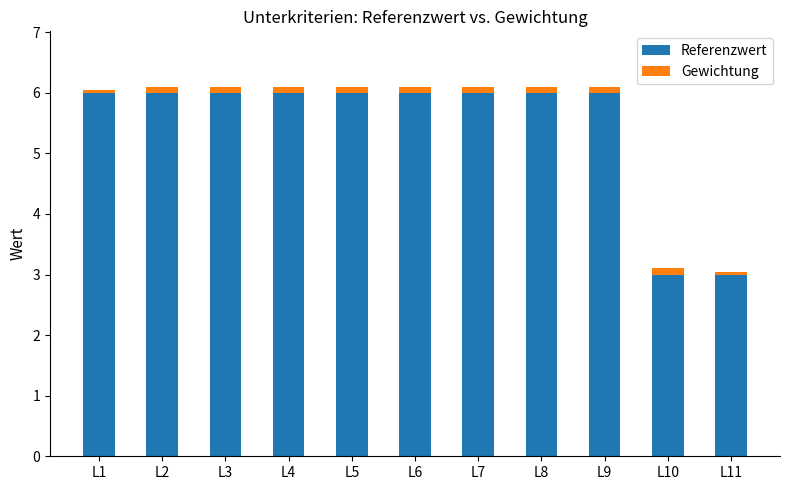

How many data points does each series have?

11